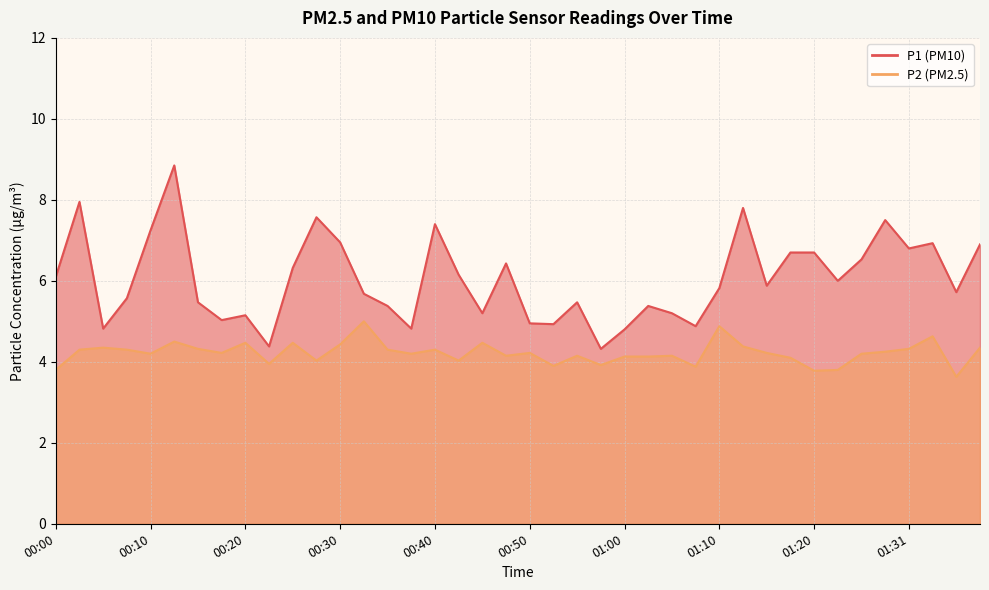

What are all the series names shown in the legend?

P1, P2